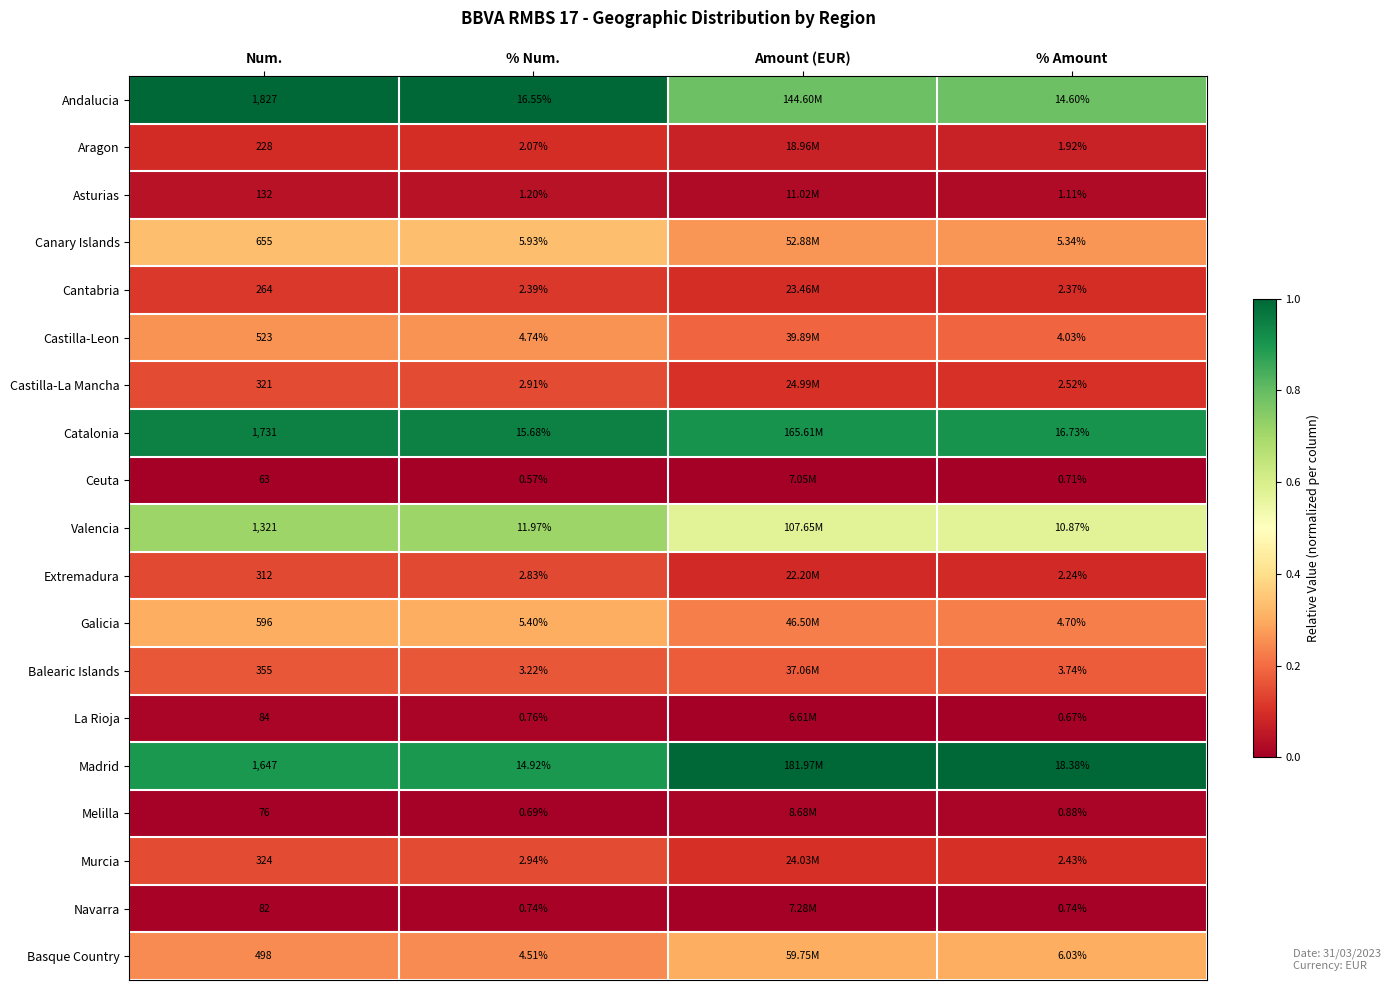

Is the value of Ceuta at Amount (EUR) greater than the value of Balearic Islands at Num.?

No